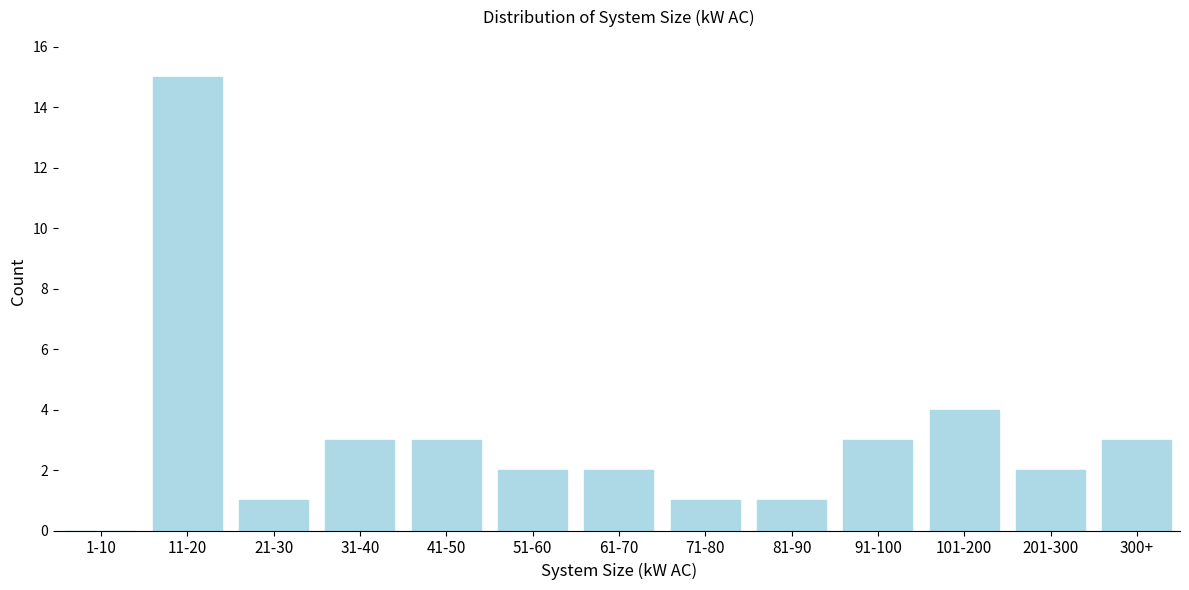

Reading left to right, list all the values displayed in this chart.

1-10=0	11-20=15	21-30=1	31-40=3	41-50=3	51-60=2	61-70=2	71-80=1	81-90=1	91-100=3	101-200=4	201-300=2	300+=3